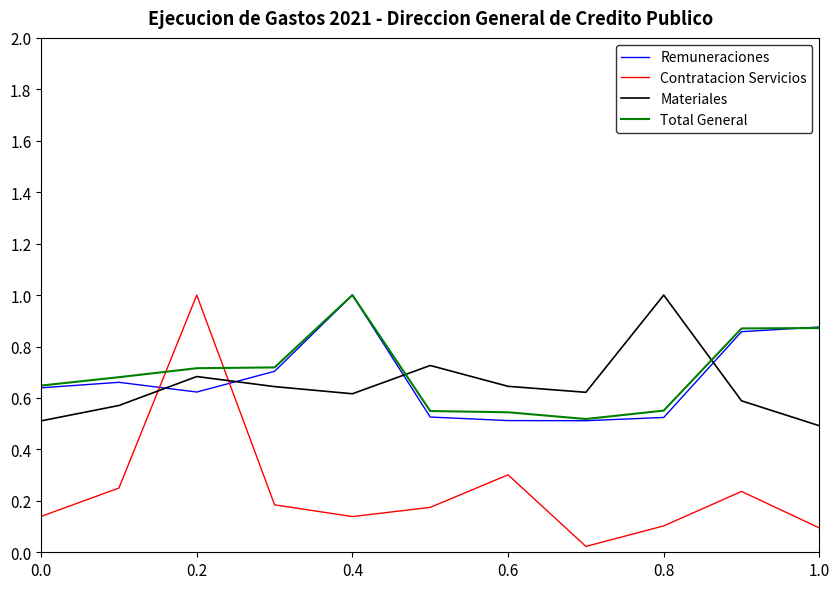

What is the greatest value displayed?

1.0